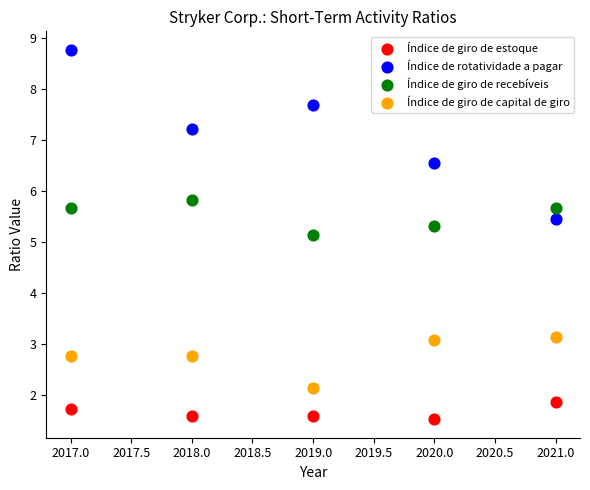

Across all data points, what is the range of X values (max minus min)?

4.0